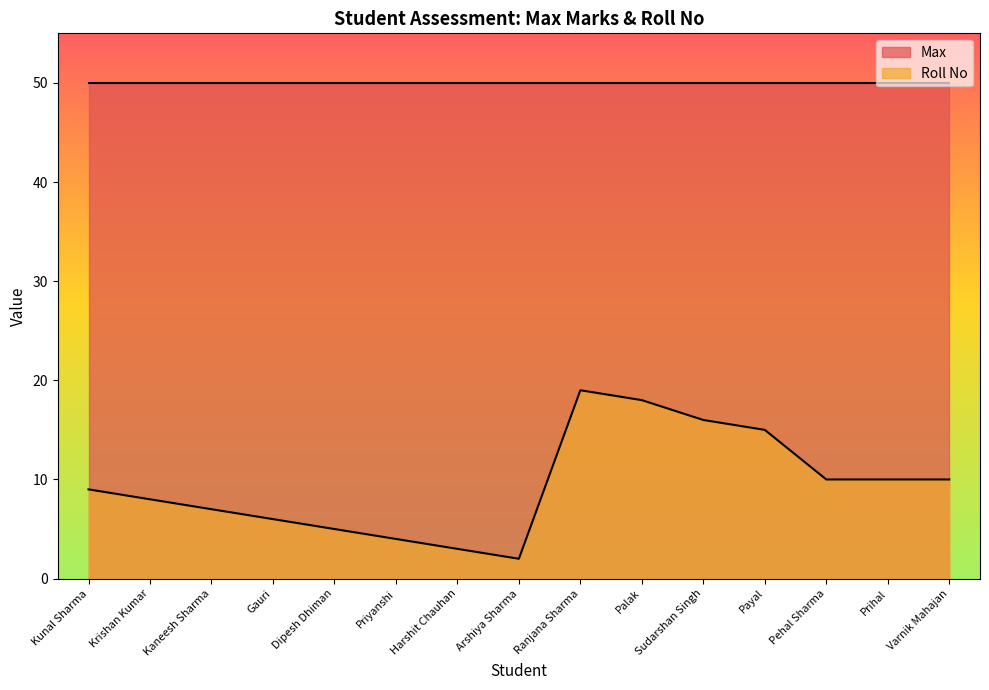

What is the label of the 5th point from the right?

Sudarshan Singh